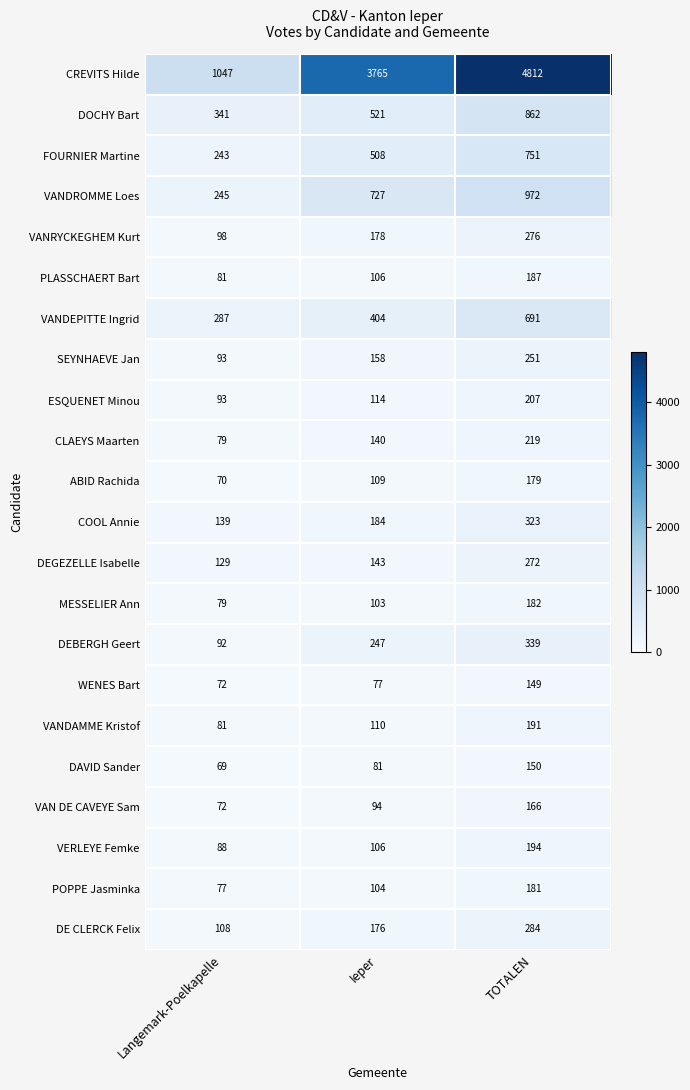

Which category has the highest value across all series?

TOTALEN